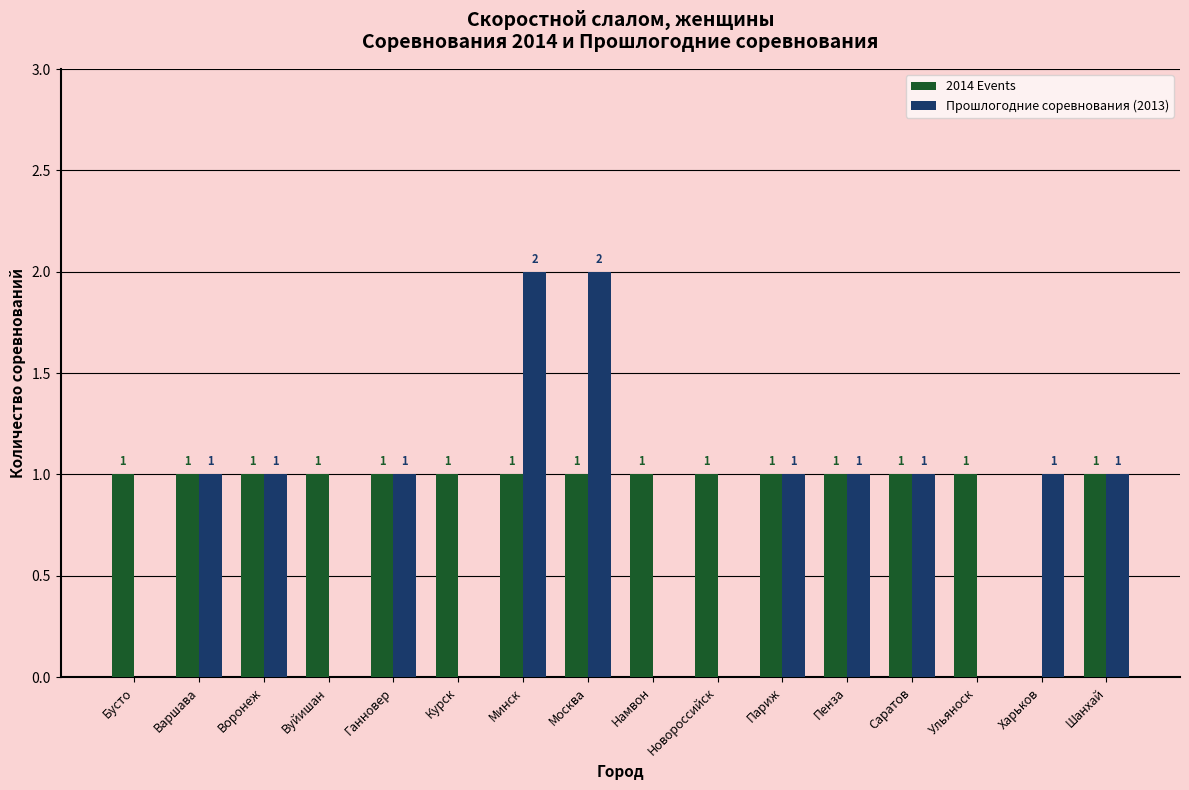

Count the number of categories in the chart.

16